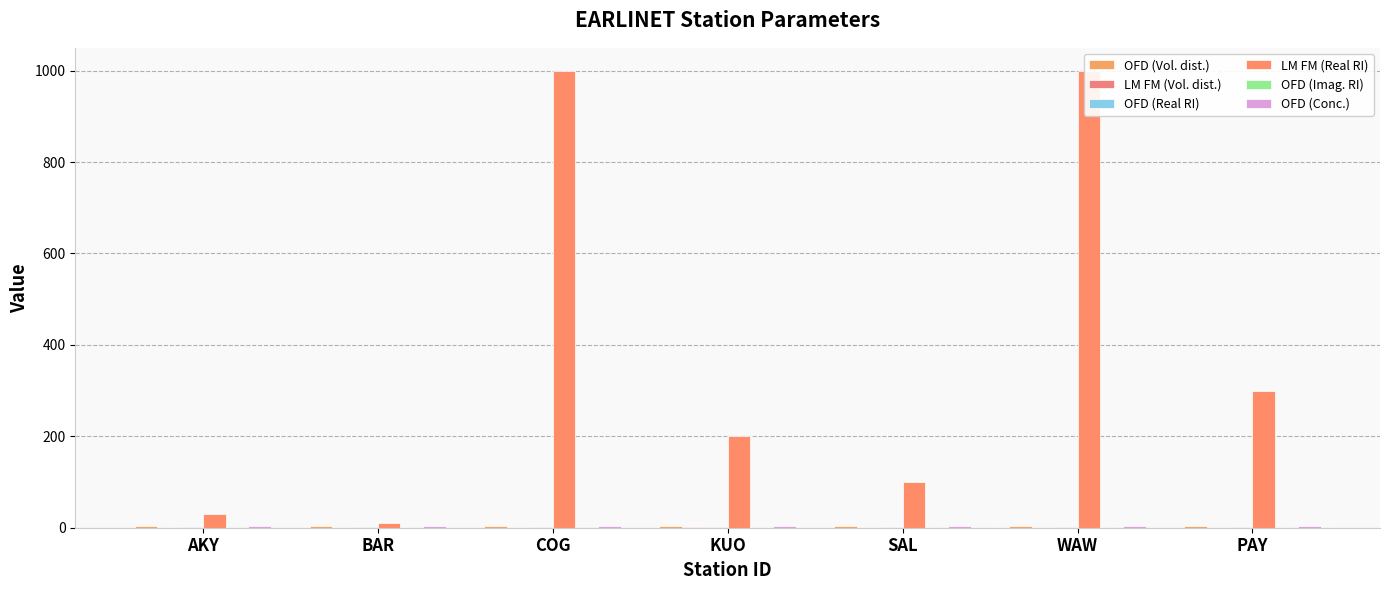

What is the greatest value displayed?

1000.0